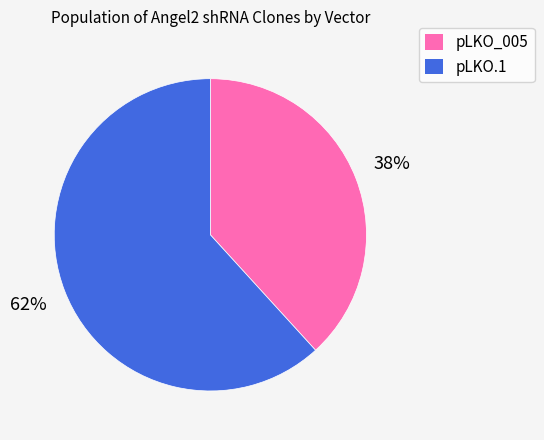

Which has a higher value, pLKO.1 or pLKO_005?

pLKO.1